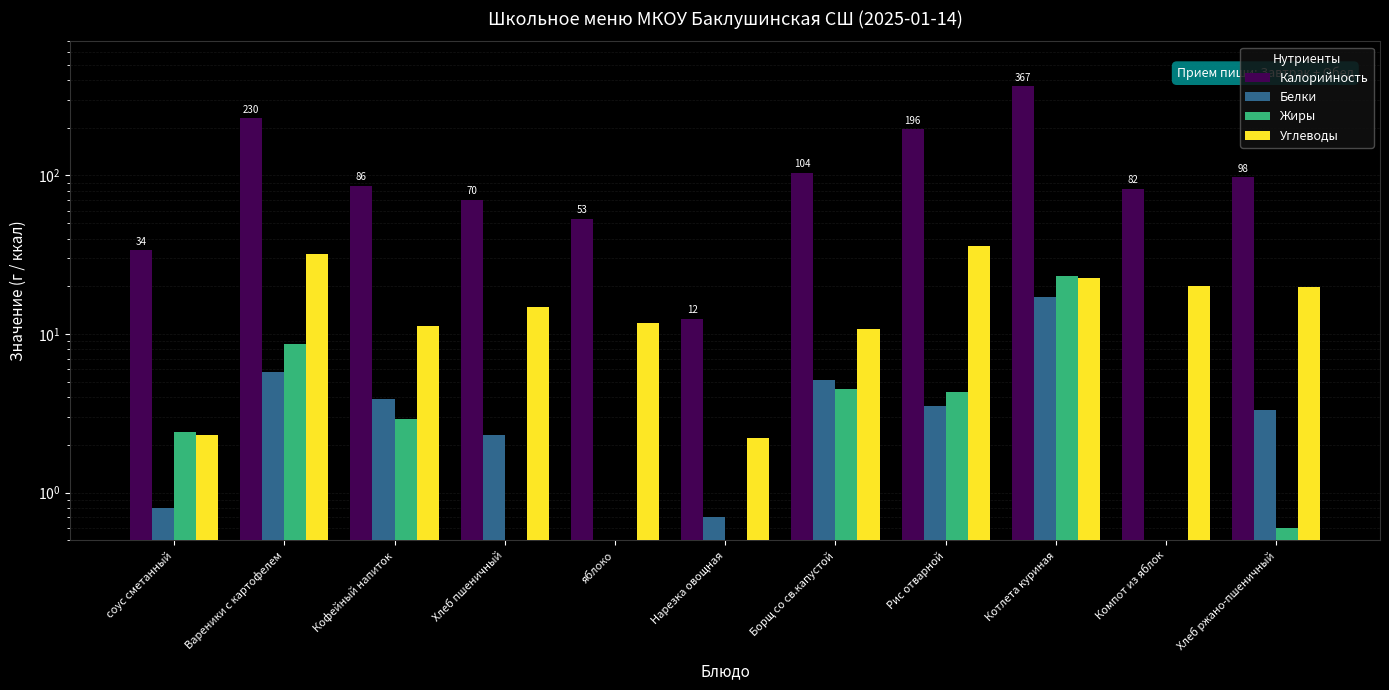

Which series has the widest spread of values?

Калорийность